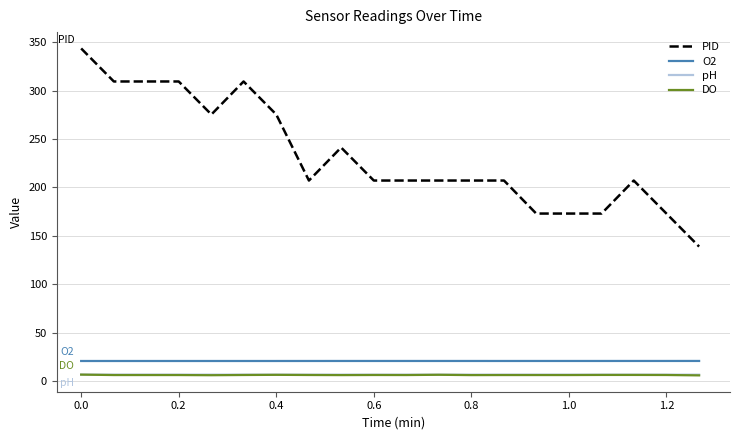

What are all the series names shown in the legend?

PID, O2, pH, DO